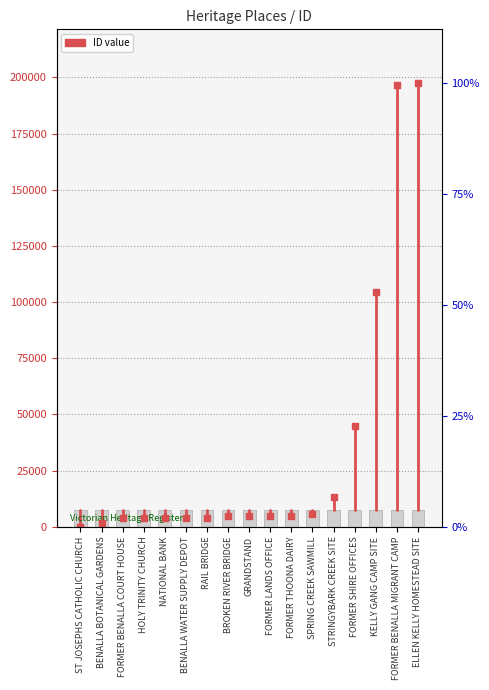

What is the change in value from GRANDSTAND to ELLEN KELLY HOMESTEAD SITE?

+193025